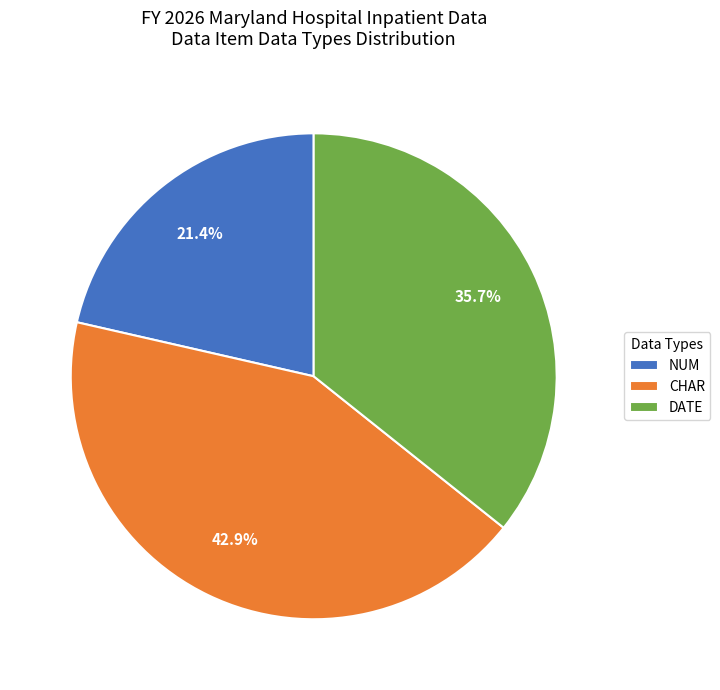

How much of the chart is everything except CHAR?

57.1%